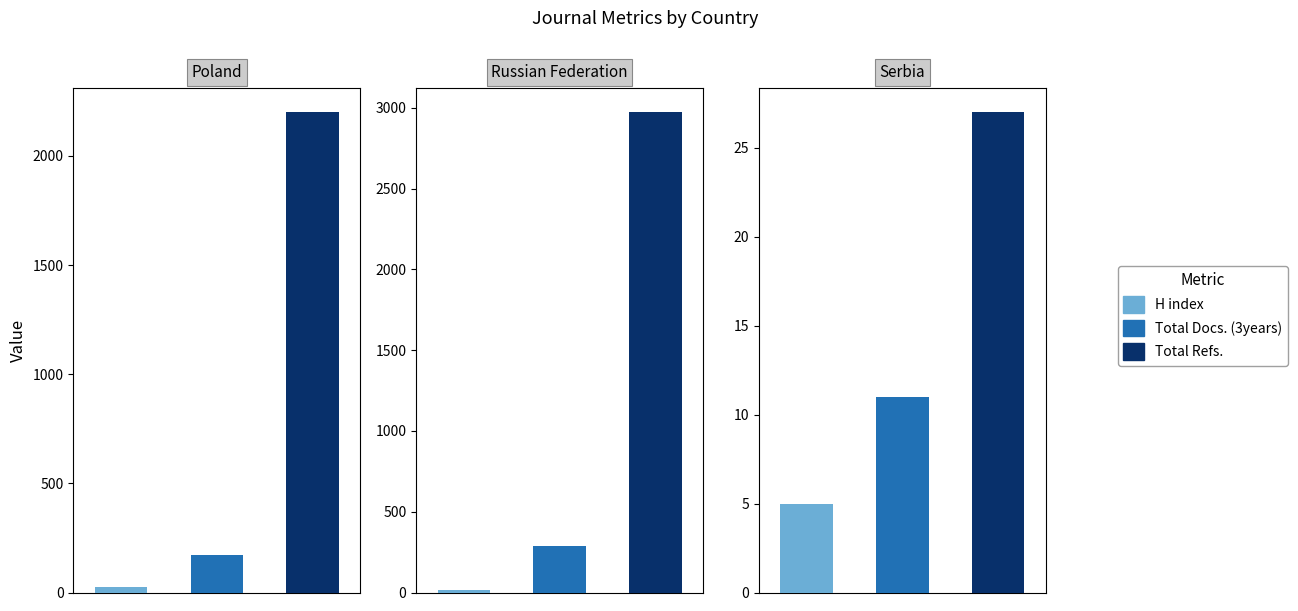

What position from the left is Russian Federation?

2